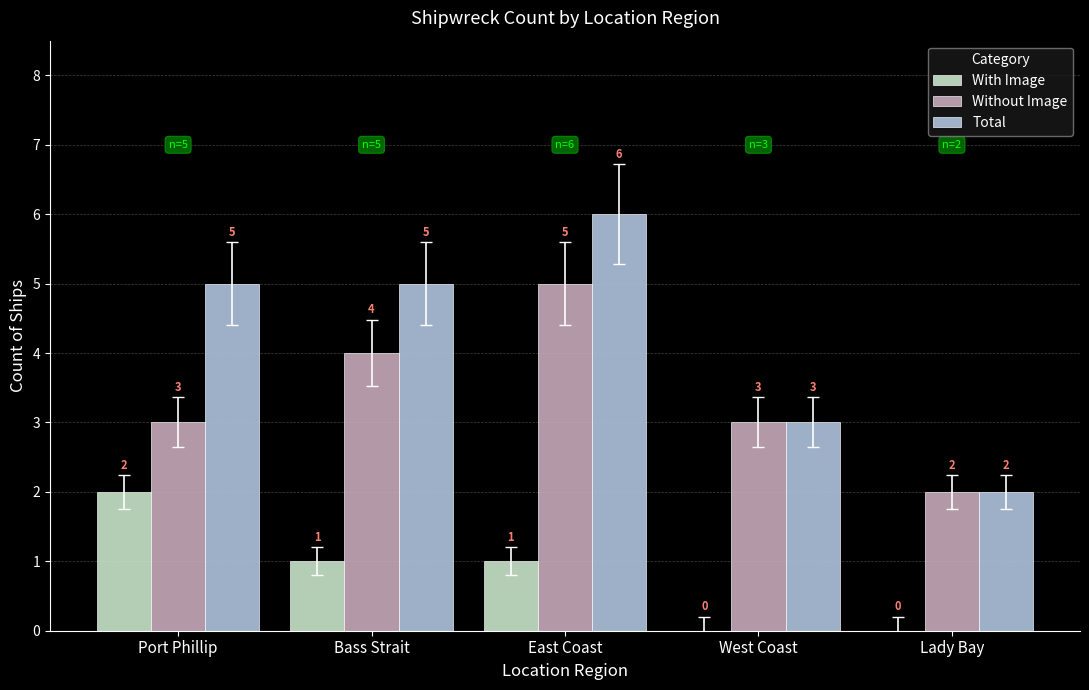

What is the maximum value for Without Image?

5